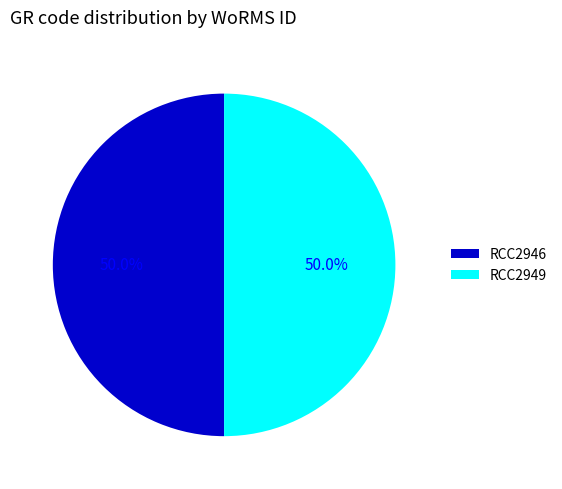

To the nearest percent, what is the average slice percentage?

50%